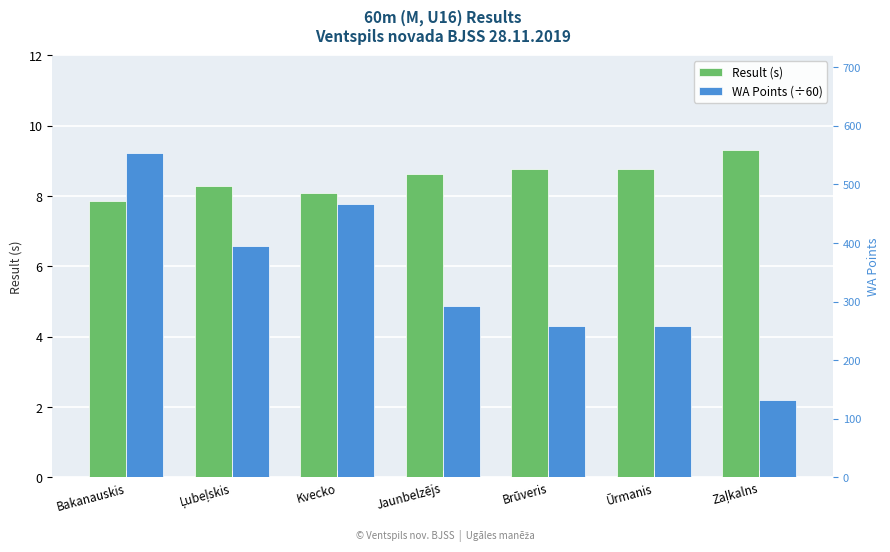

How many groups of bars are there?

7